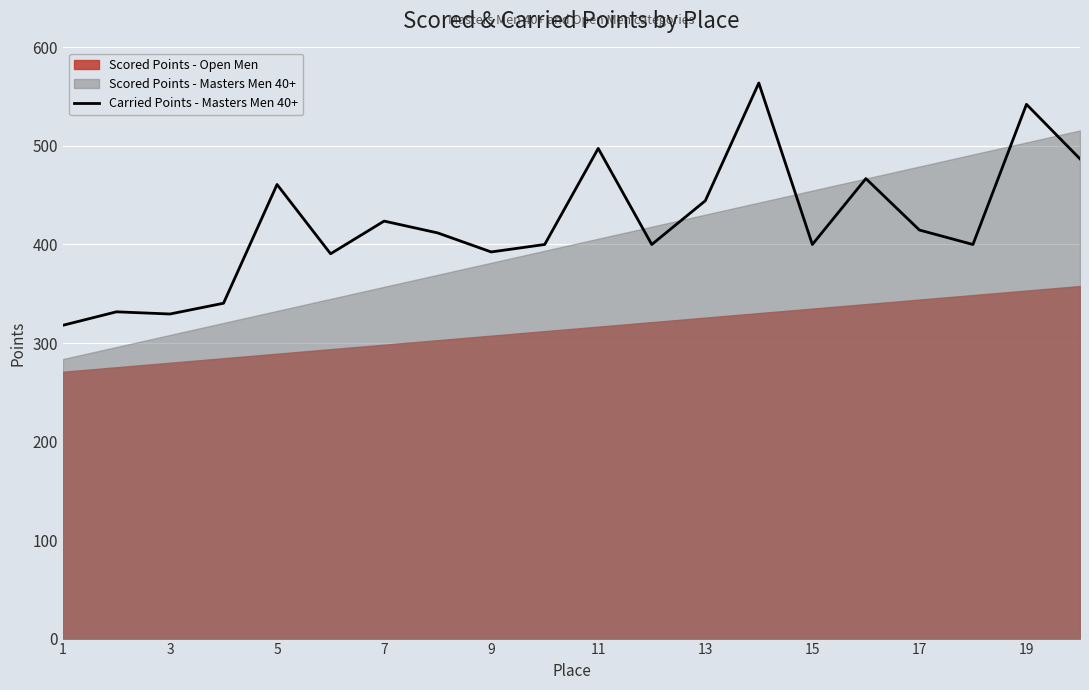

The value of Carried Points - Masters Men 40+ at 7 is 110.3. True or false?

False